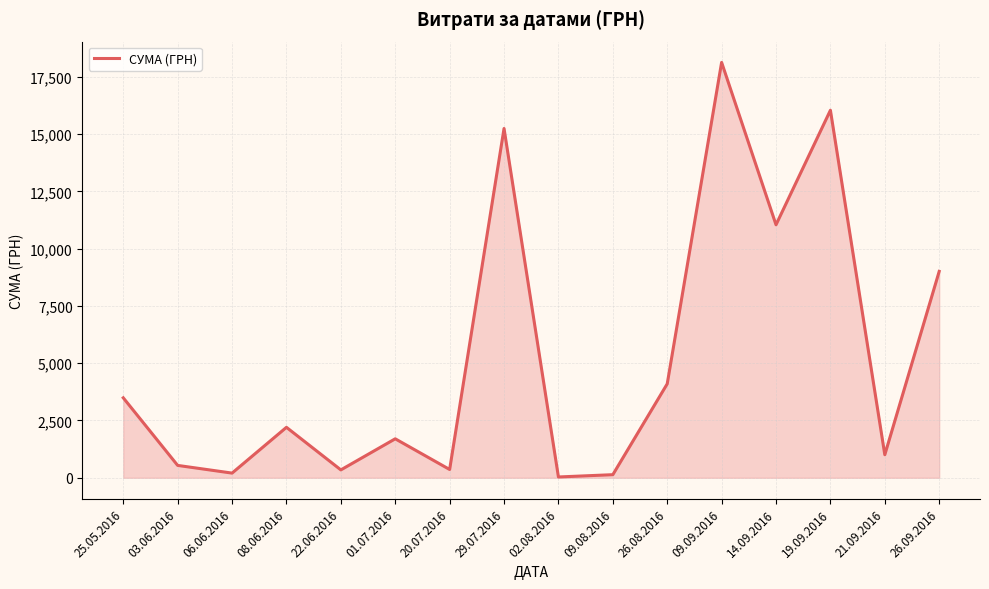

What is the difference between the values at 19.09.2016 and 20.07.2016?

15678.8